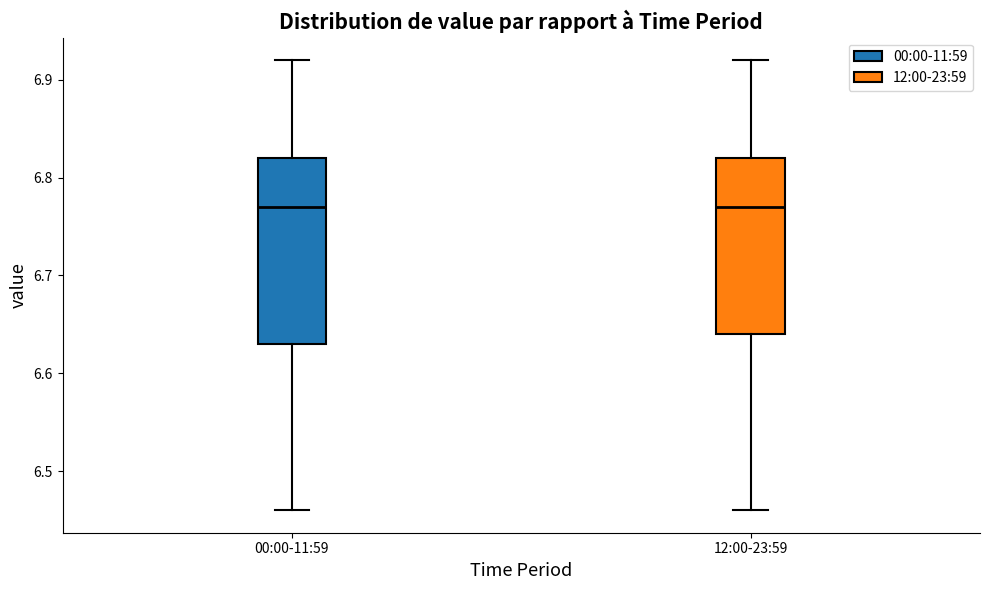

Where does the median line of the box for 00:00-11:59 sit on the y-axis? The values are not printed on the chart, so give them approximately, as read against the axis.

6.77